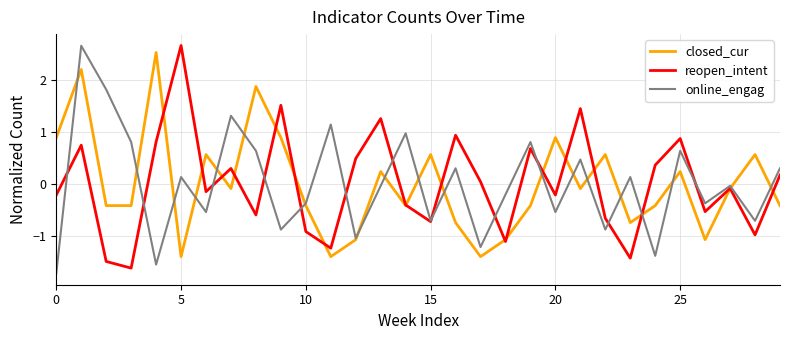

What is the minimum value shown in the chart?

-1.7